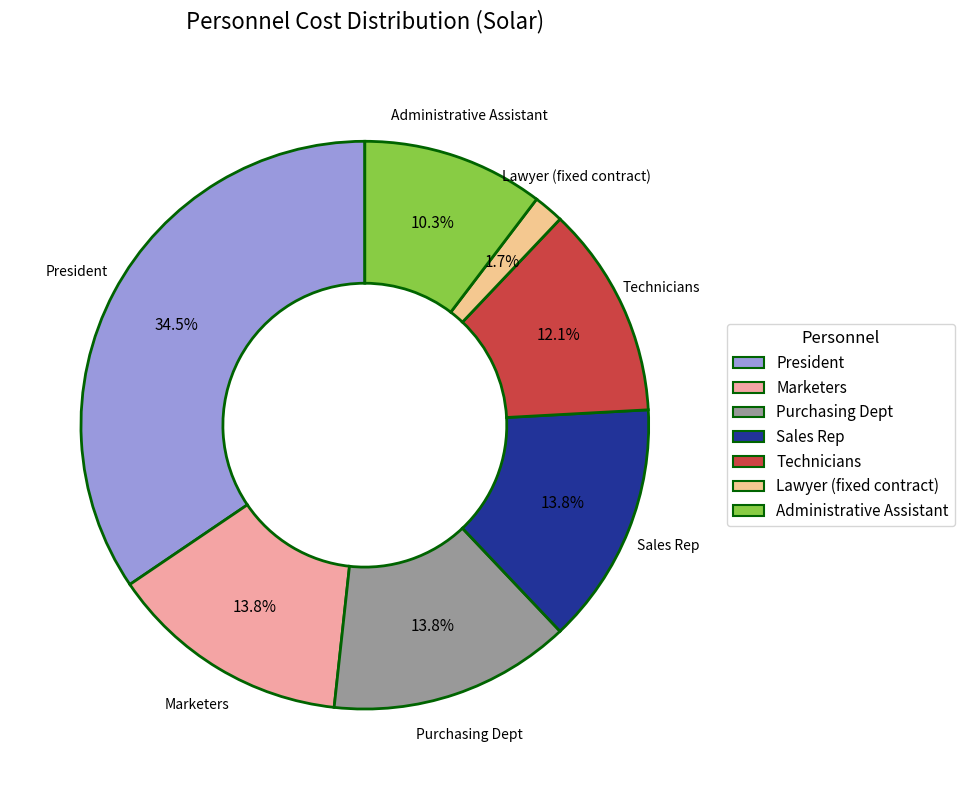

Is there a majority slice in this chart?

No